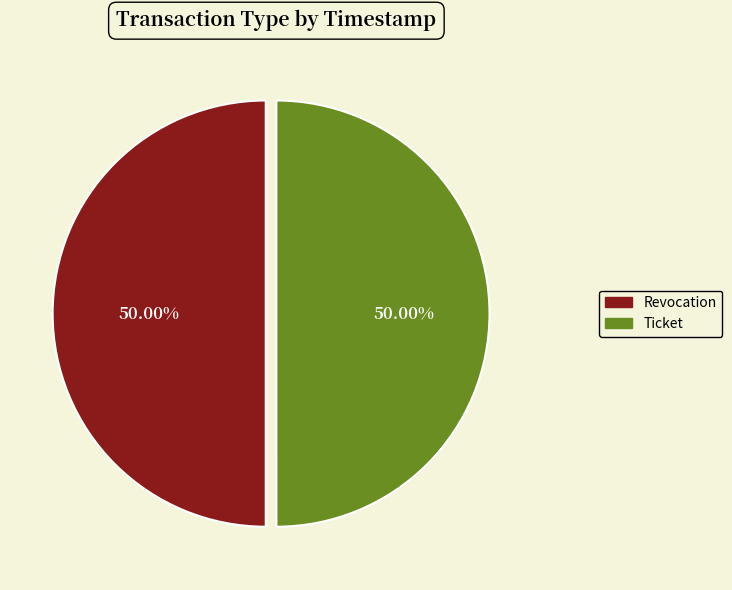

Approximately how many times larger is the value at Ticket compared to Revocation?

1.0